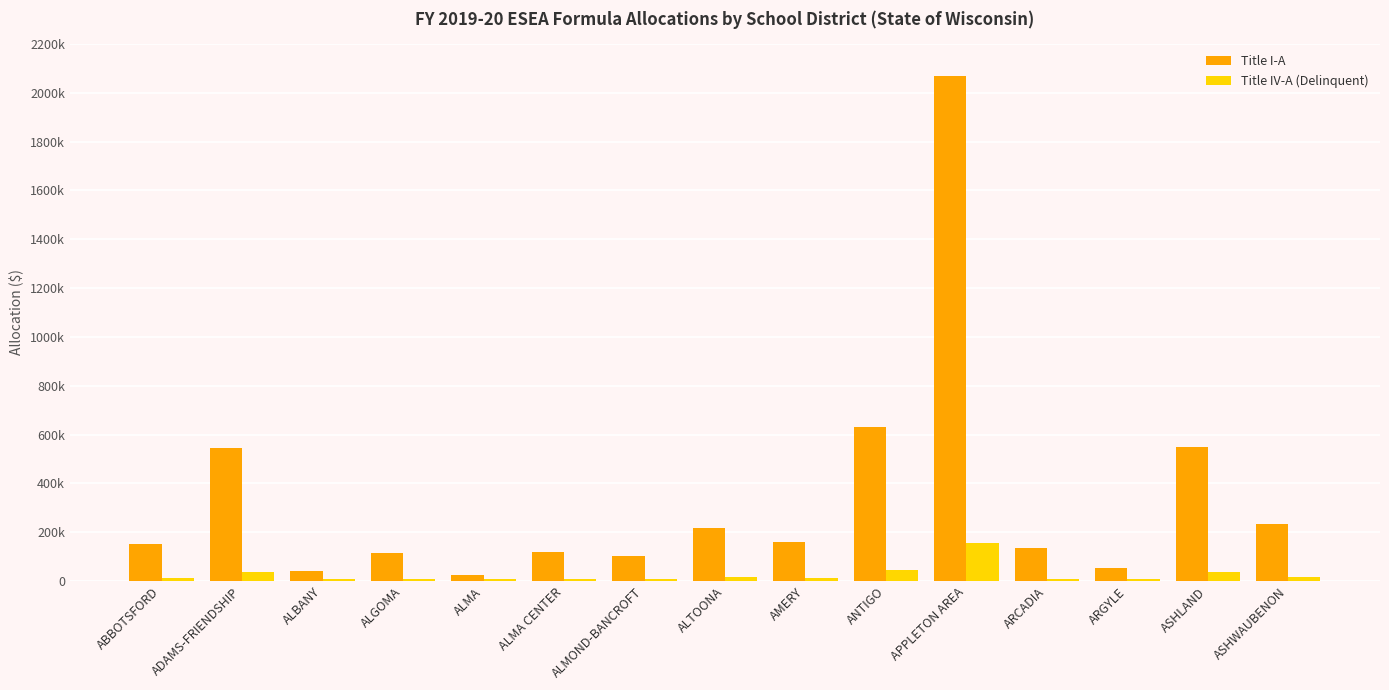

Does the chart contain stacked bars?

No